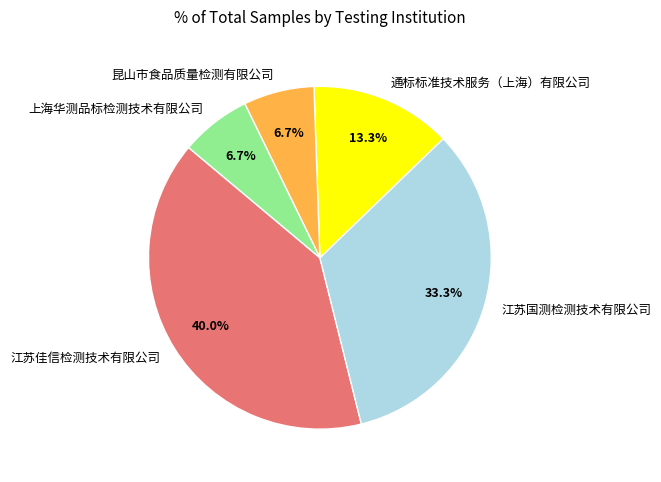

Which category has the biggest portion of the pie?

江苏佳信检测技术有限公司